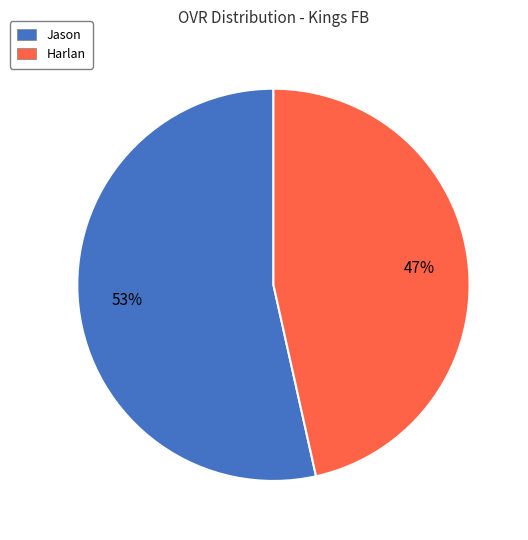

Which slice is the smallest?

Harlan